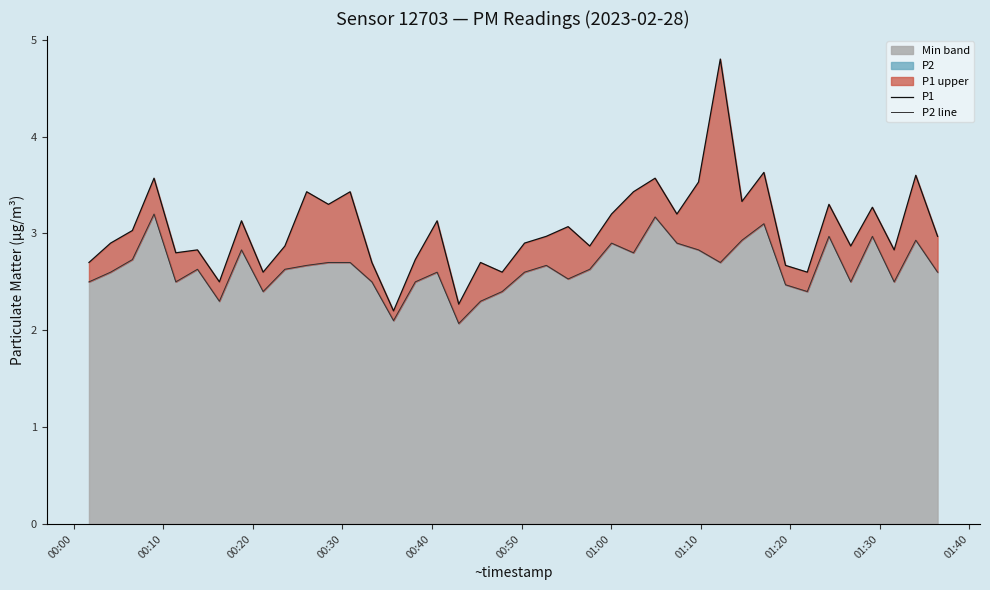

What is the highest value of the Min band series?

3.2